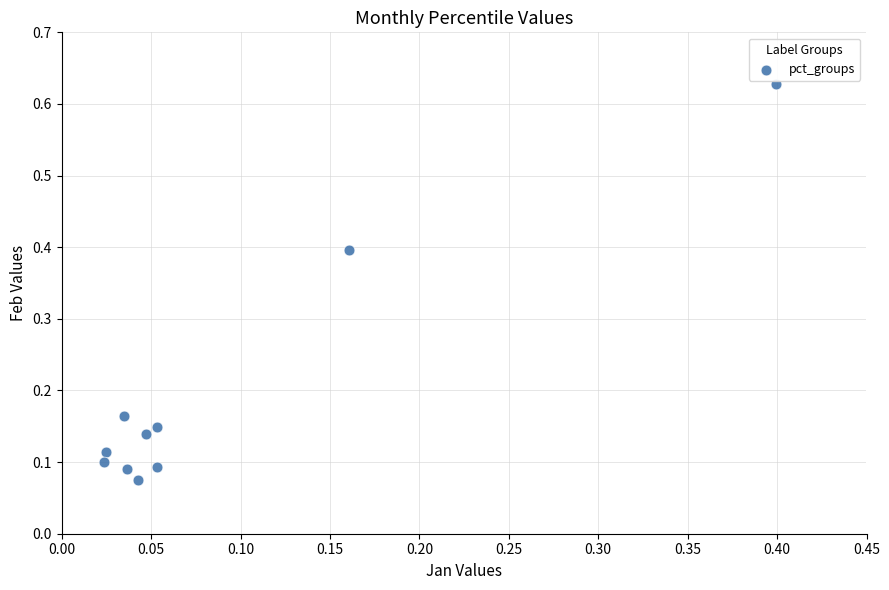

What is the range of X values (max minus min)?

0.4